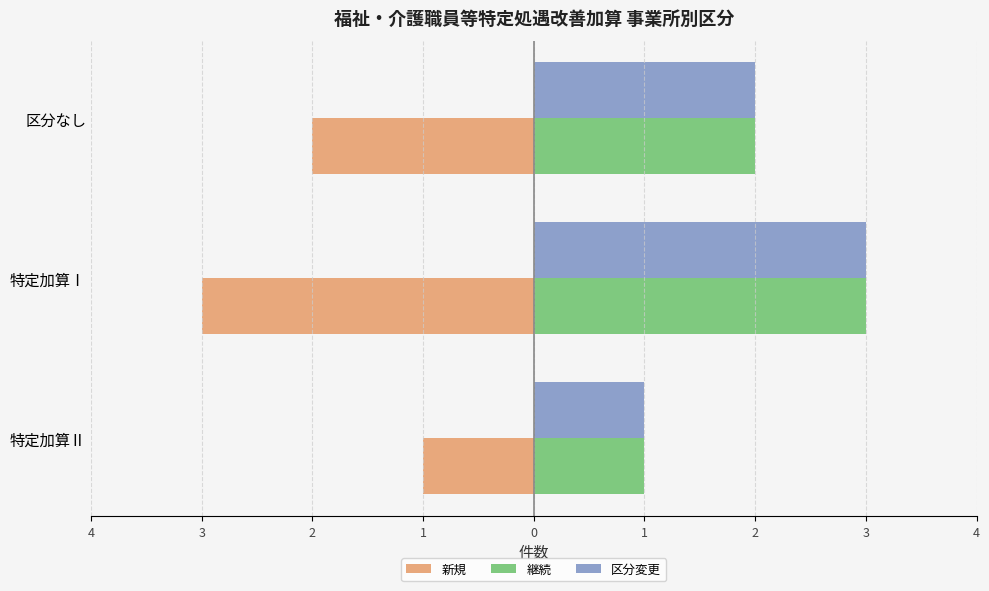

What are all the series names shown in the legend?

新規, 継続, 区分変更